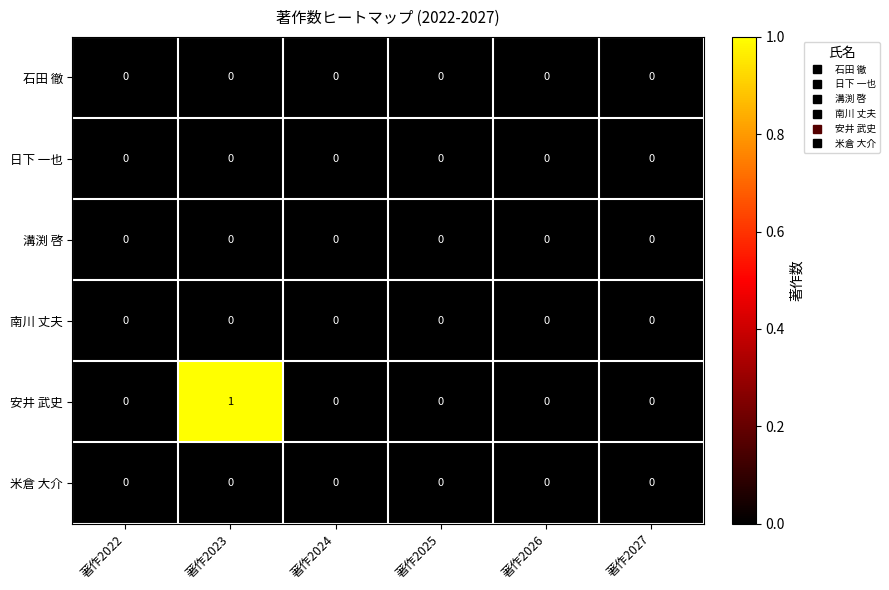

Which label corresponds to the largest value in the chart?

著作2023